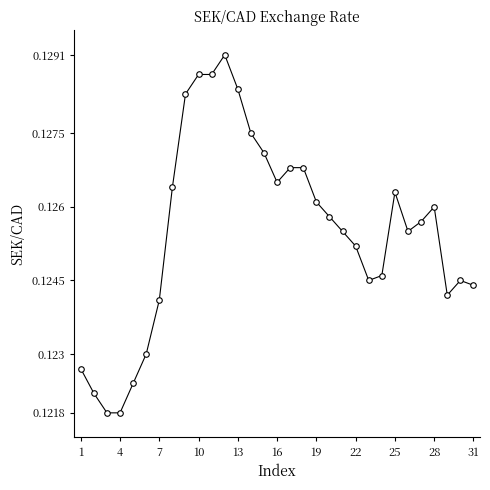

Is it true that the value at 10 is 0.2?

False